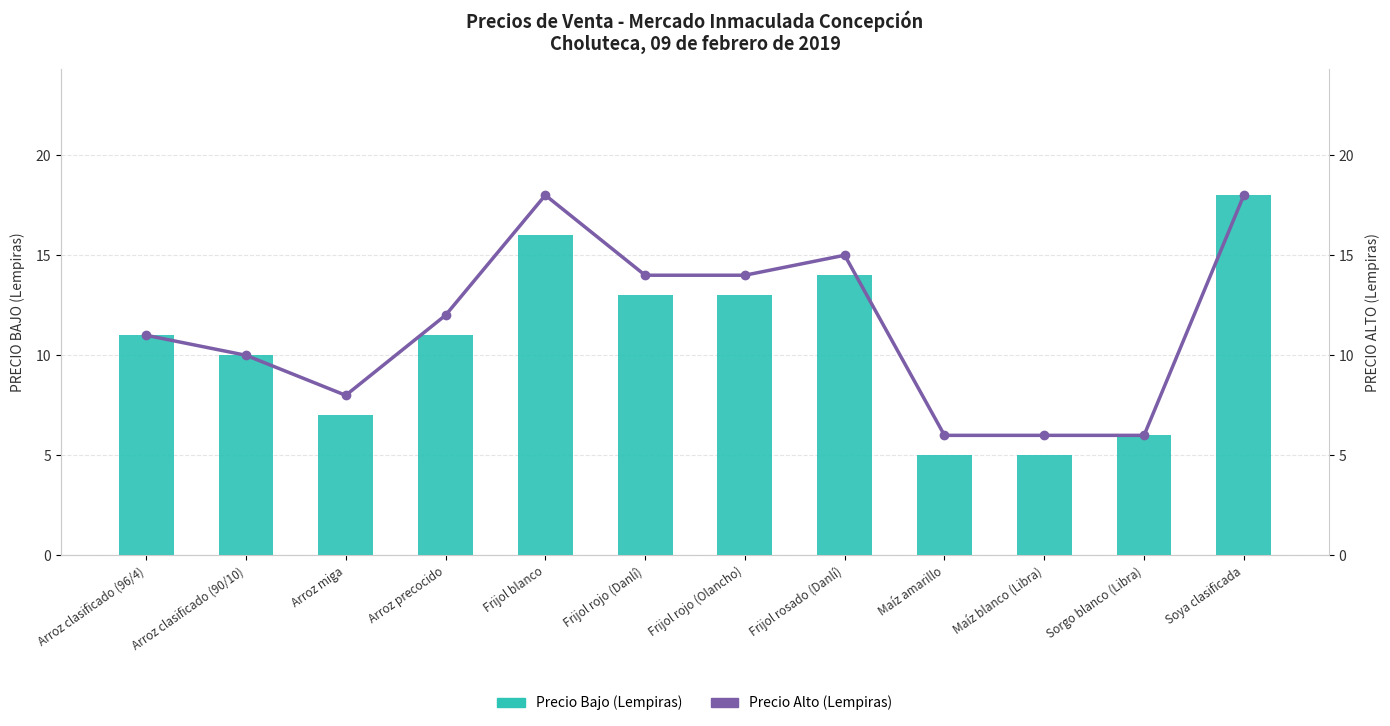

Are the bars grouped side by side (vs. stacked)?

Yes